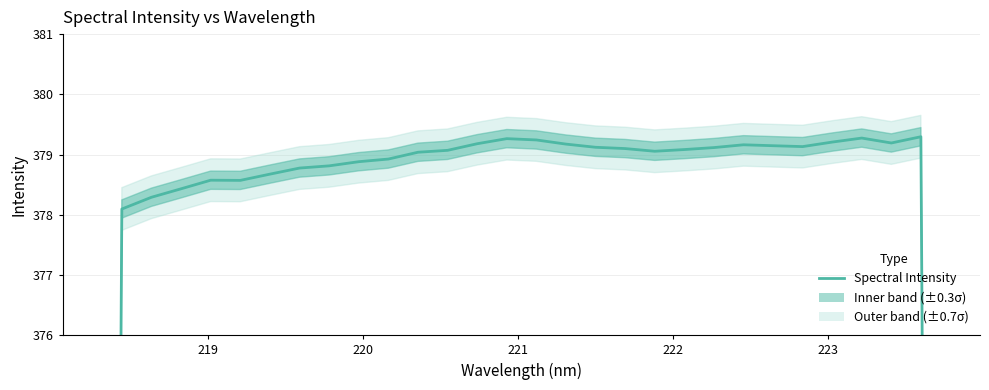

What is the ratio of the value at 220 to the value at 222?

1.0